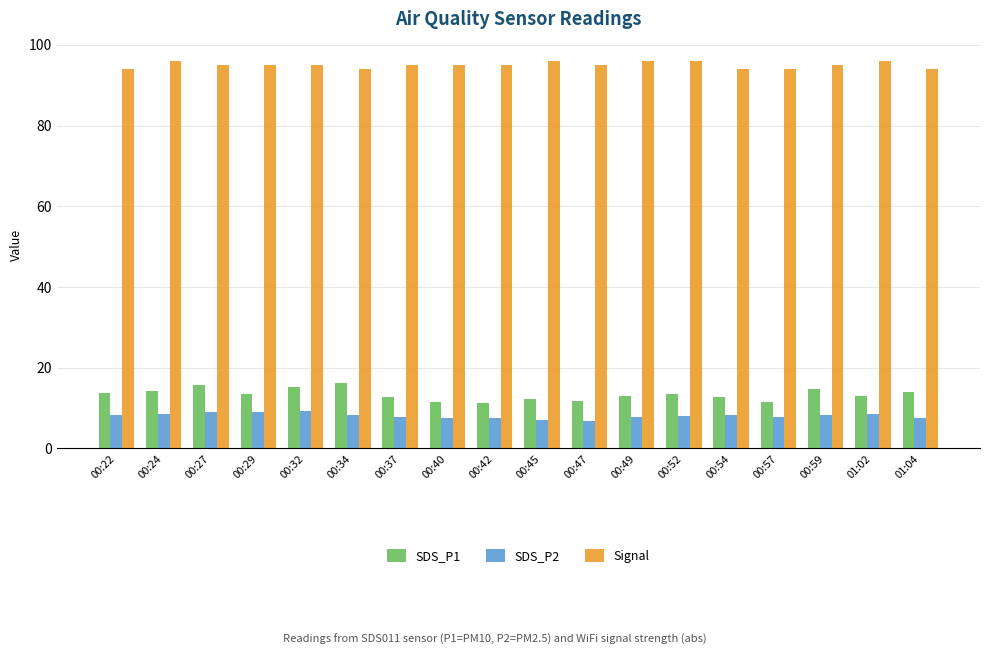

Is the value of Signal at 00:52 greater than the value of SDS_P2 at 00:24?

Yes